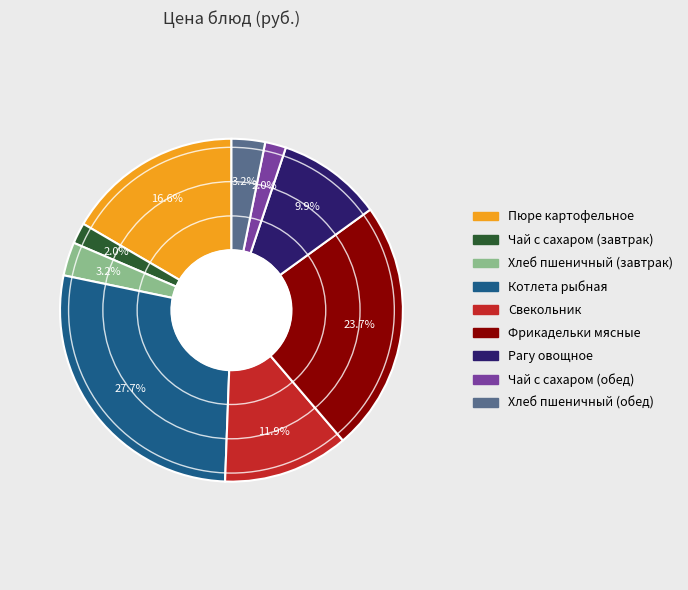

What portion of the pie excludes Пюре картофельное?

83.4%